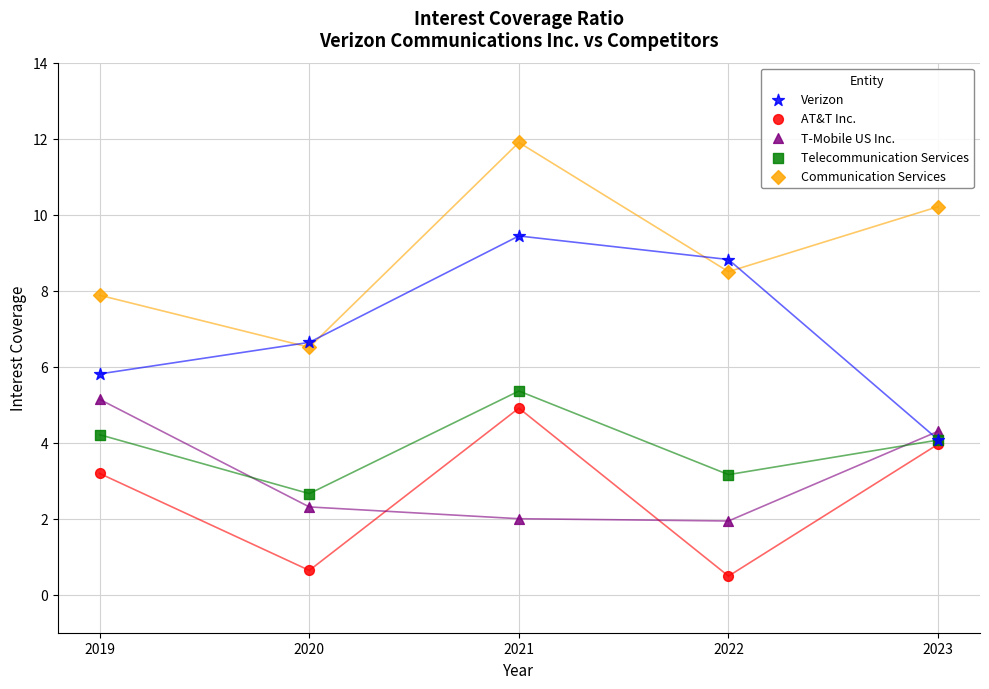

Across all series, what Y value is closest to 6?

5.8